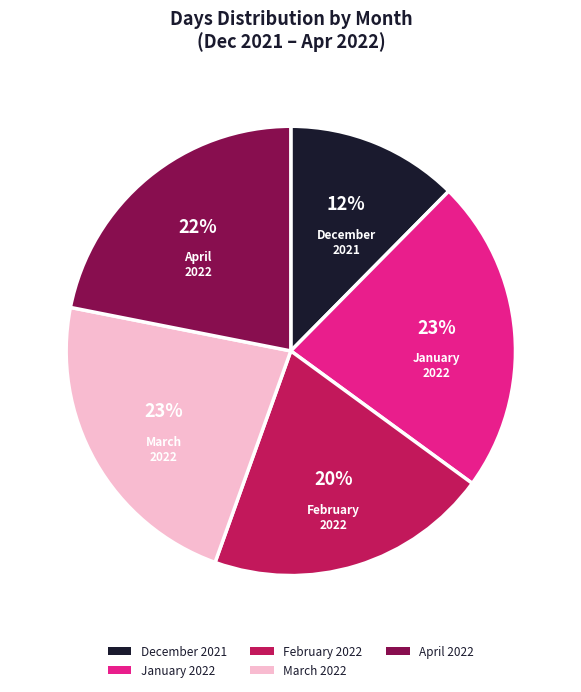

To the nearest percent, what is the average slice percentage?

20%